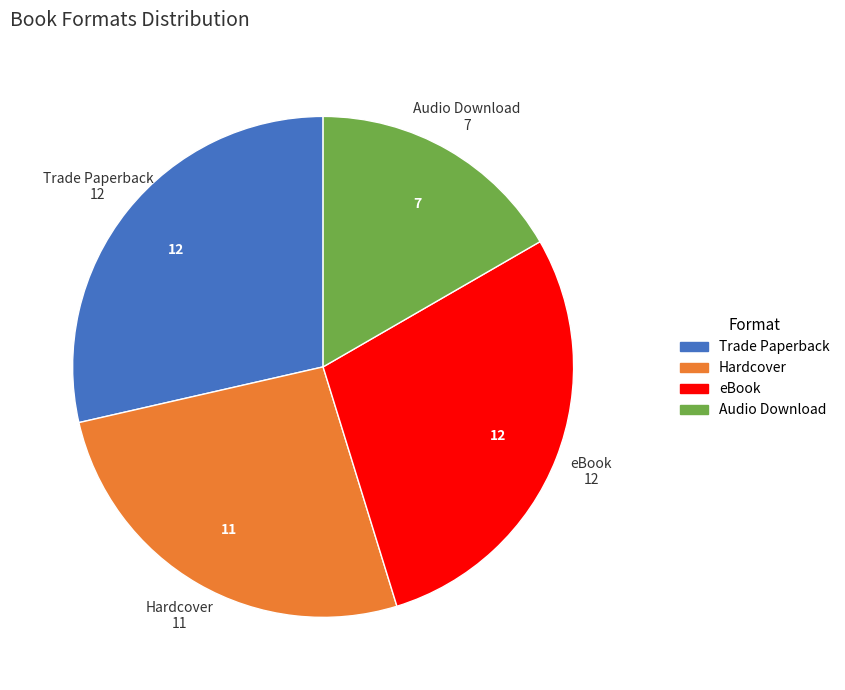

What is the smallest slice in the pie chart?

Audio Download